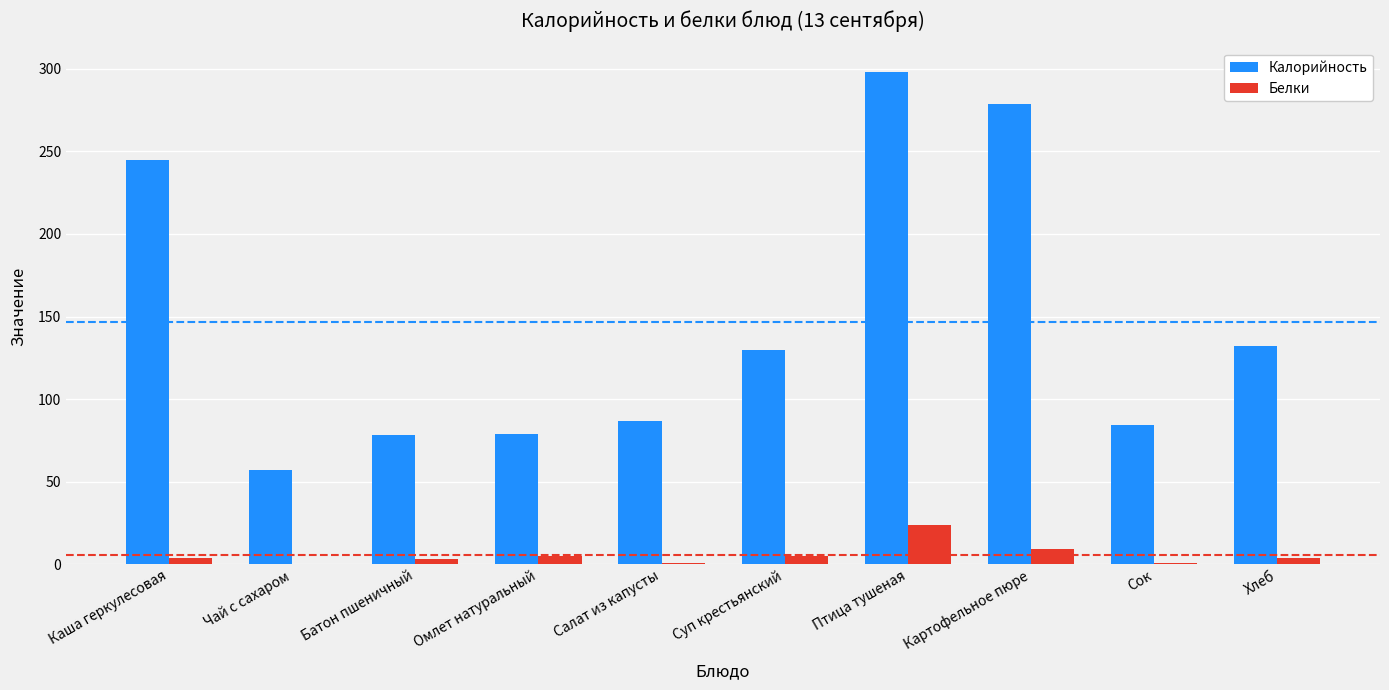

What is the average value of the Белки series?

5.6